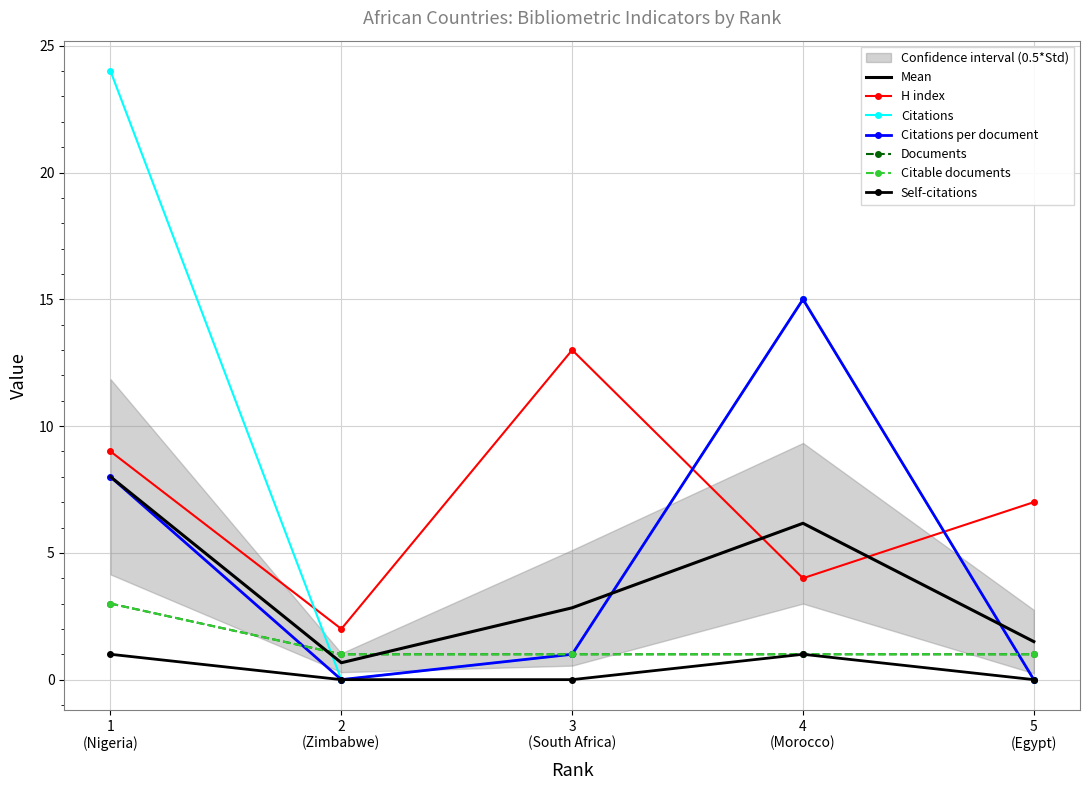

What is the value of the Documents point at the 3rd from the left?

1